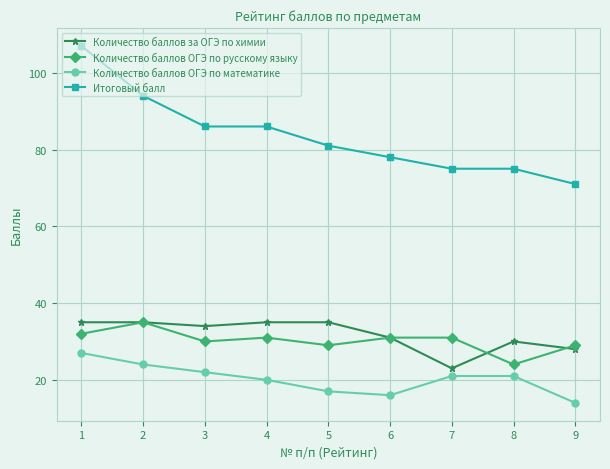

What is the value of the Количество баллов за ОГЭ по химии point at the 3rd from the left?

34